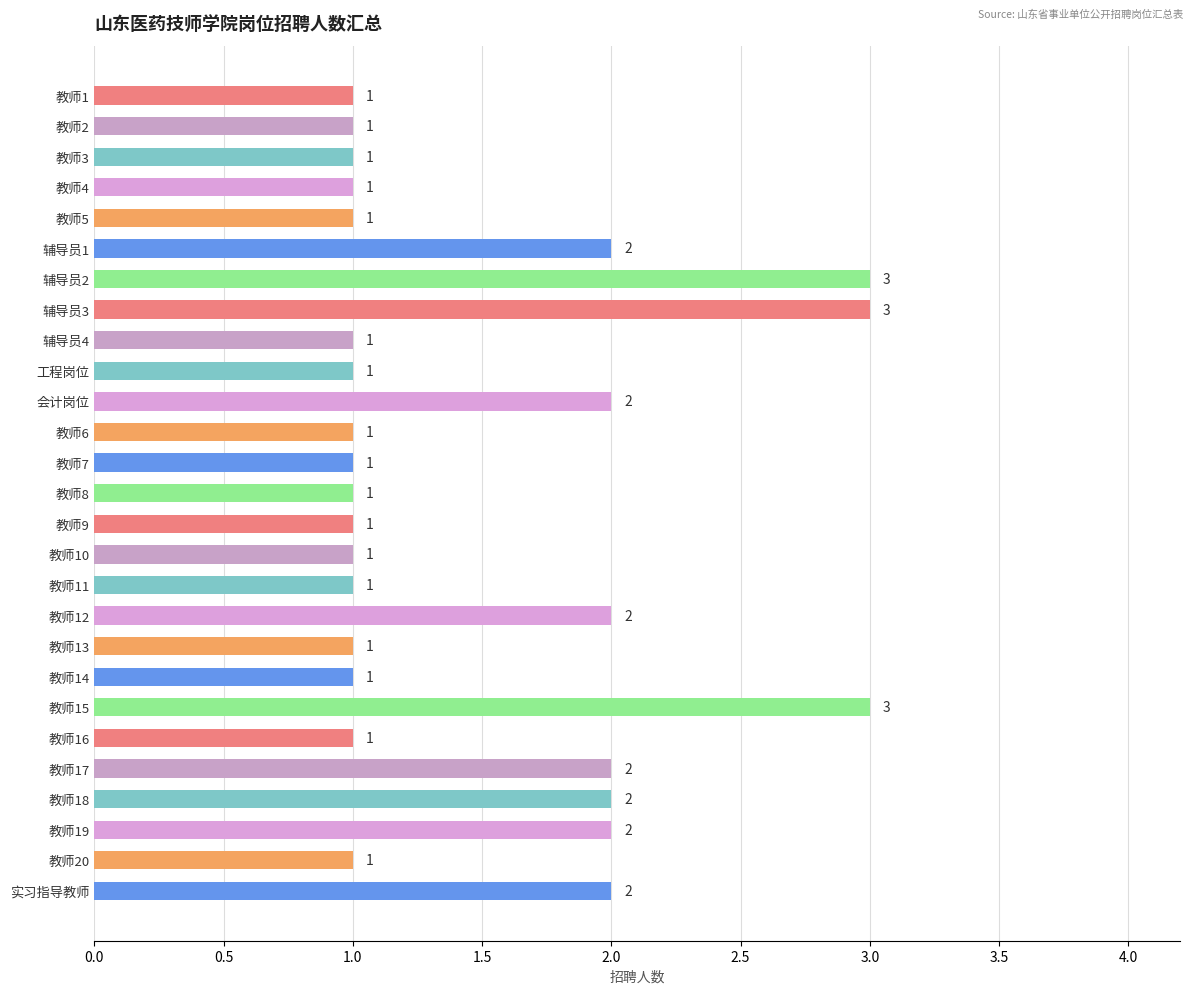

What position from the top is 教师13?

19